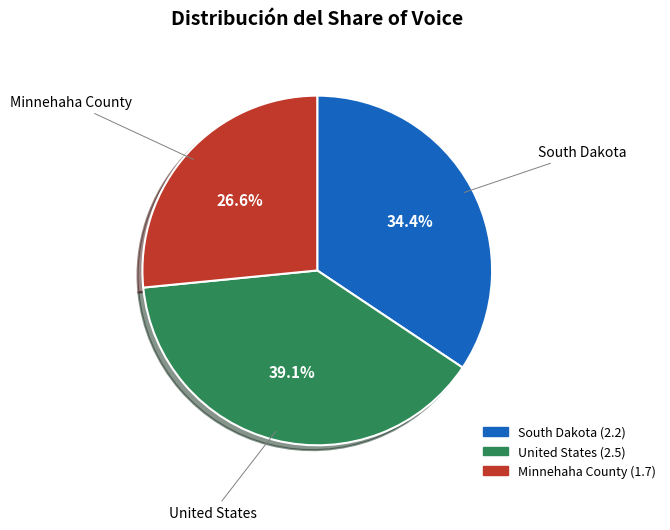

To the nearest percent, what portion does South Dakota represent?

34%